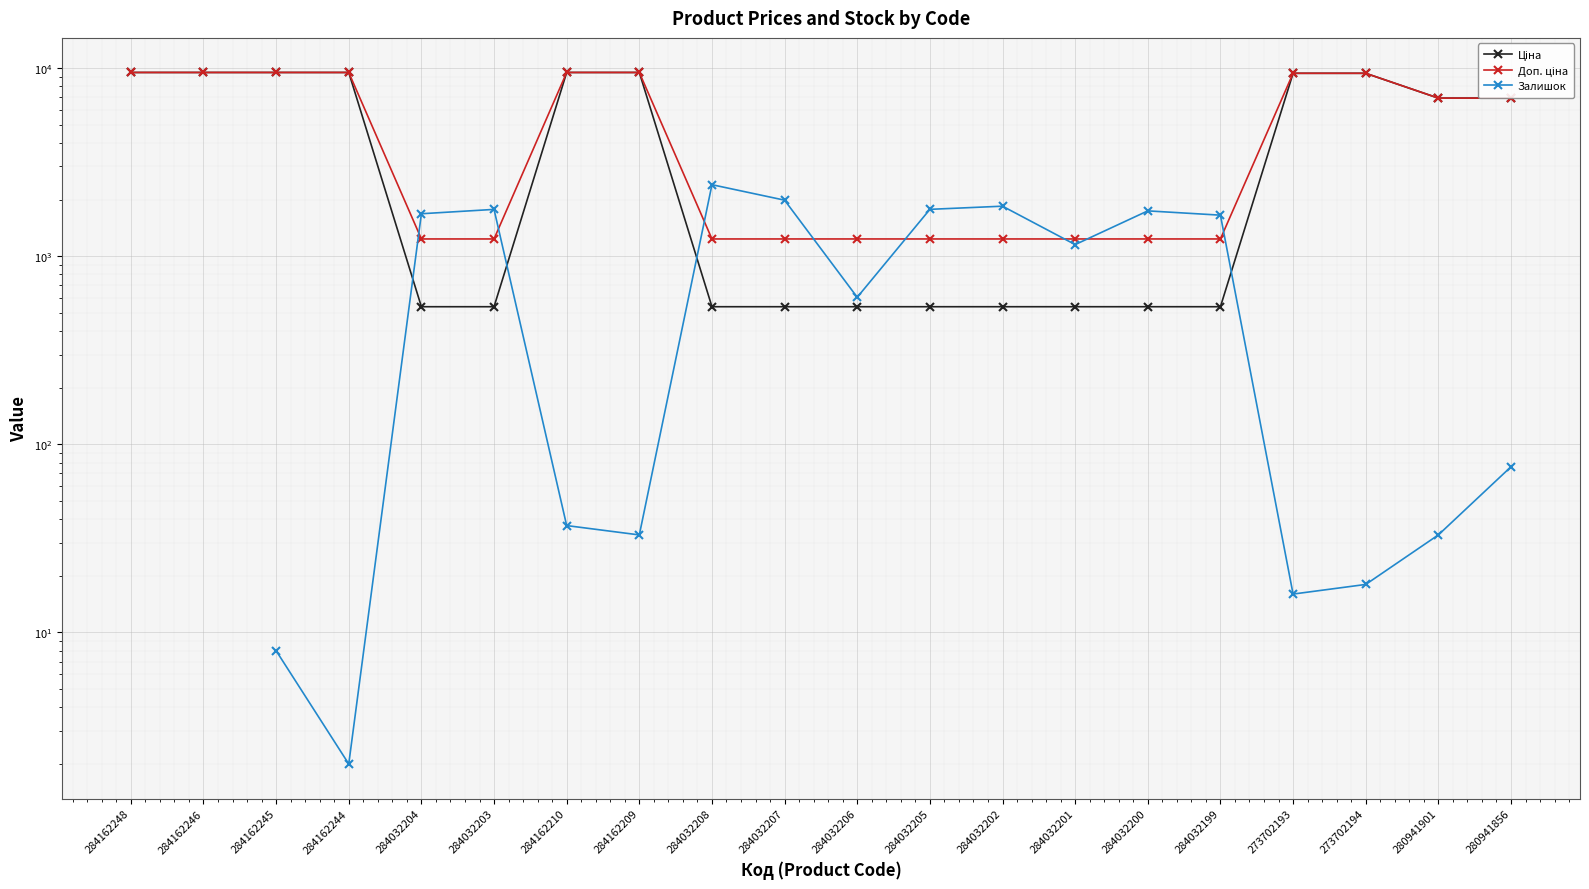

At which label does Залишок reach its peak?

284162248